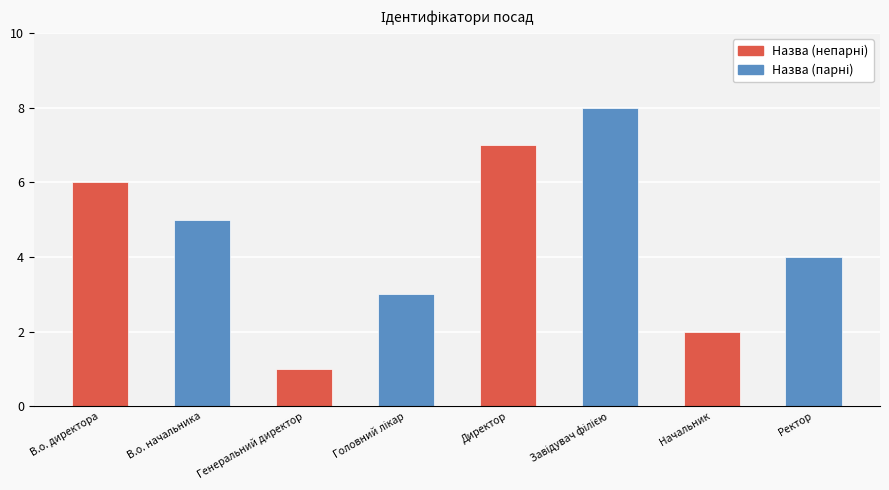

How many series are shown in this chart?

1